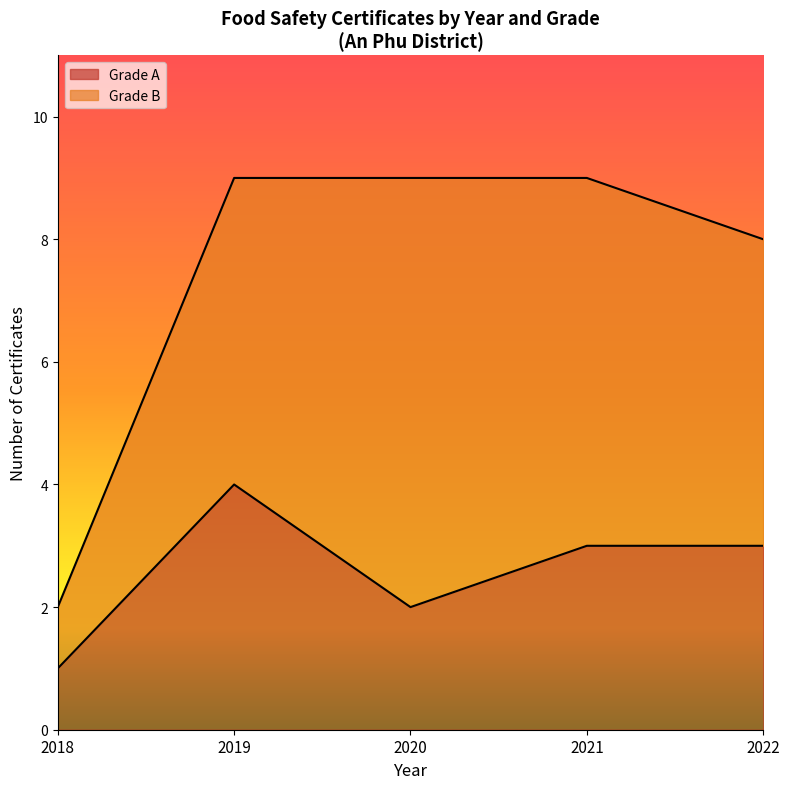

What is the total value across all series at 2019?

9